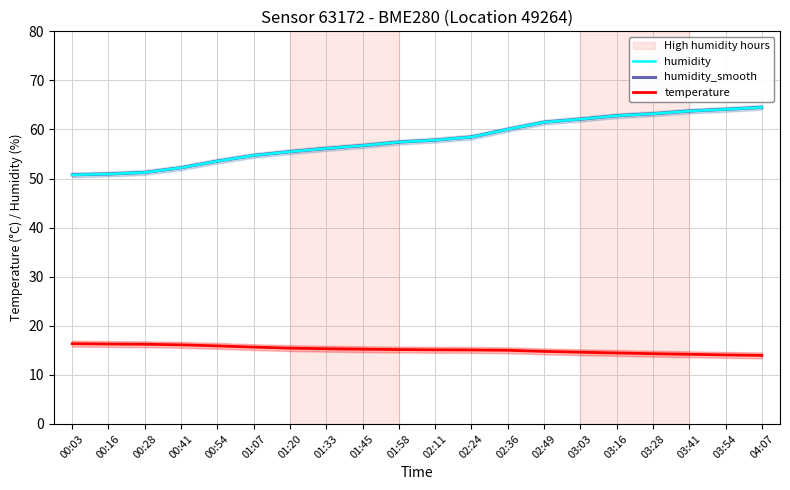

What is the maximum value shown in the chart?

64.5